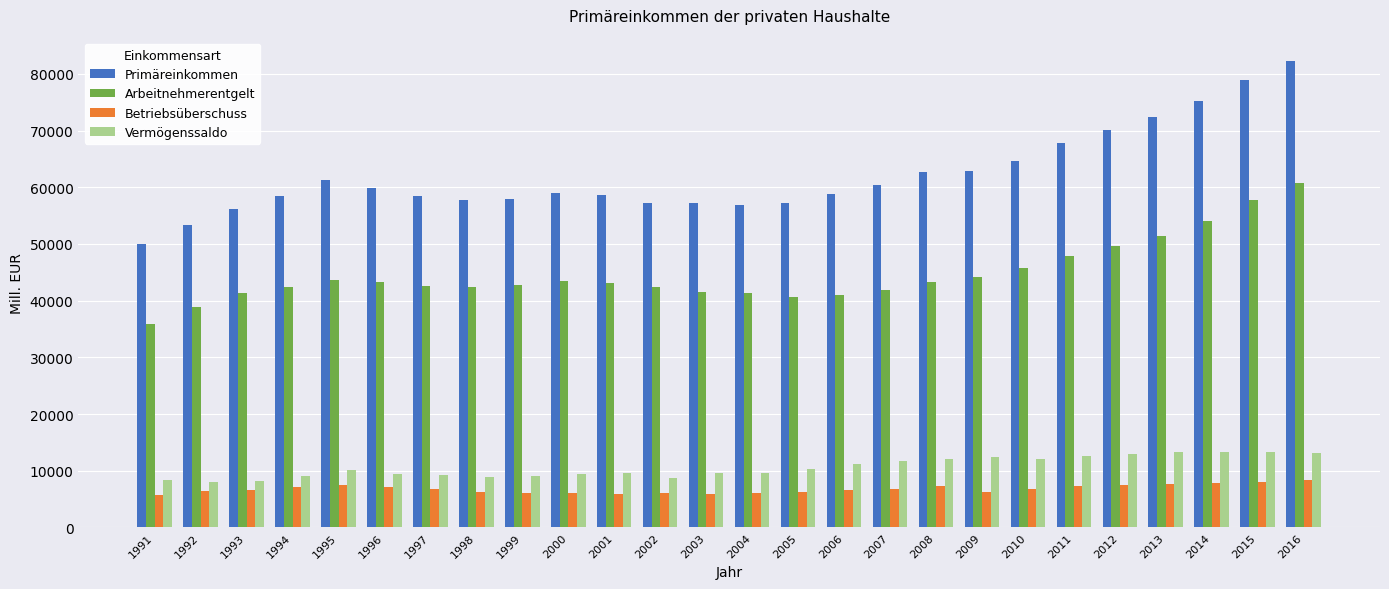

Is the value of Betriebsüberschuss at 1998 greater than the value of Arbeitnehmerentgelt at 2003?

No